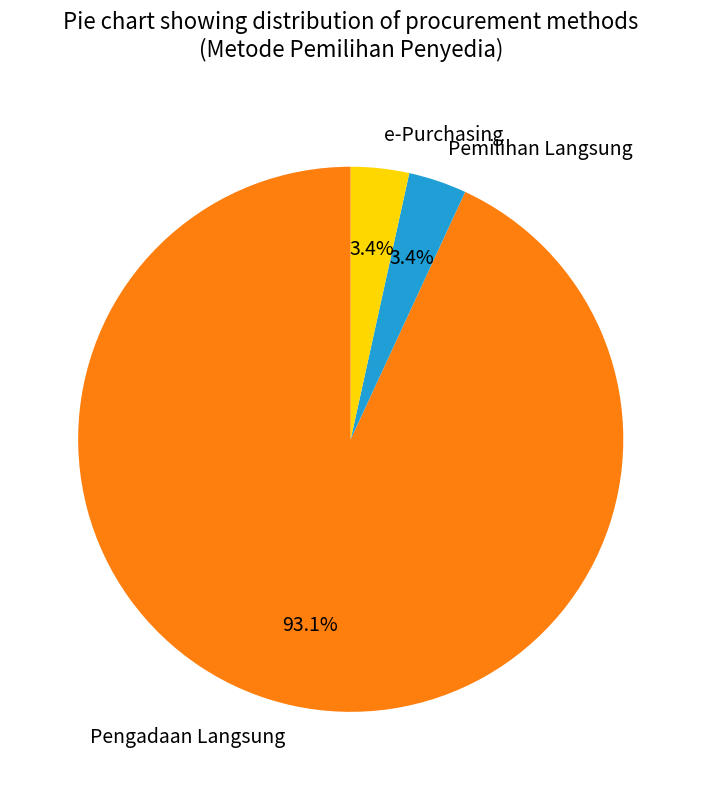

To the nearest percent, what percentage of the pie is Pengadaan Langsung?

93%